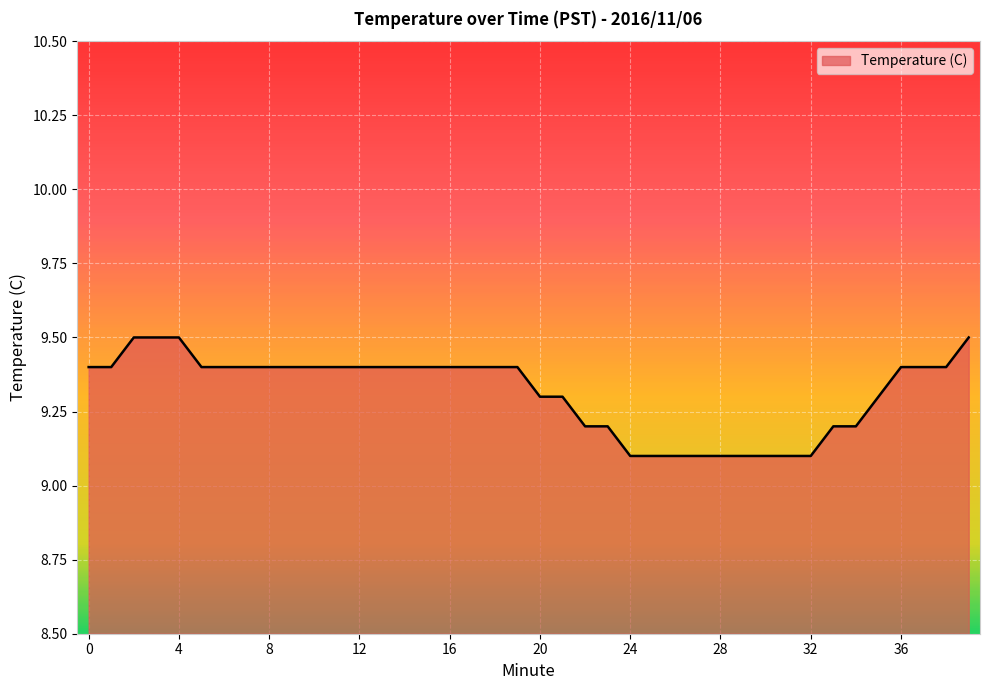

Count the values in the range 9 to 10.

40